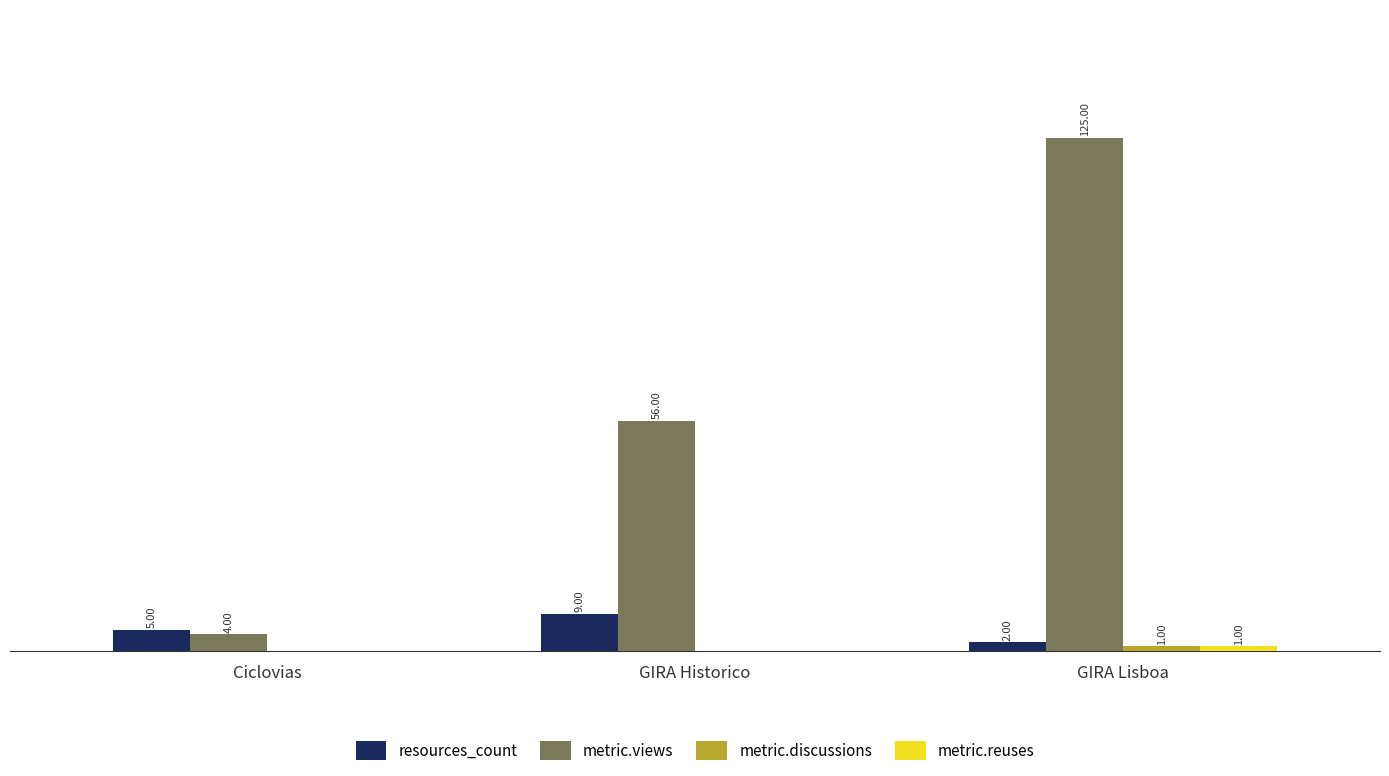

Between GIRA Historico and GIRA Lisboa, which series saw the biggest shift?

metric.views